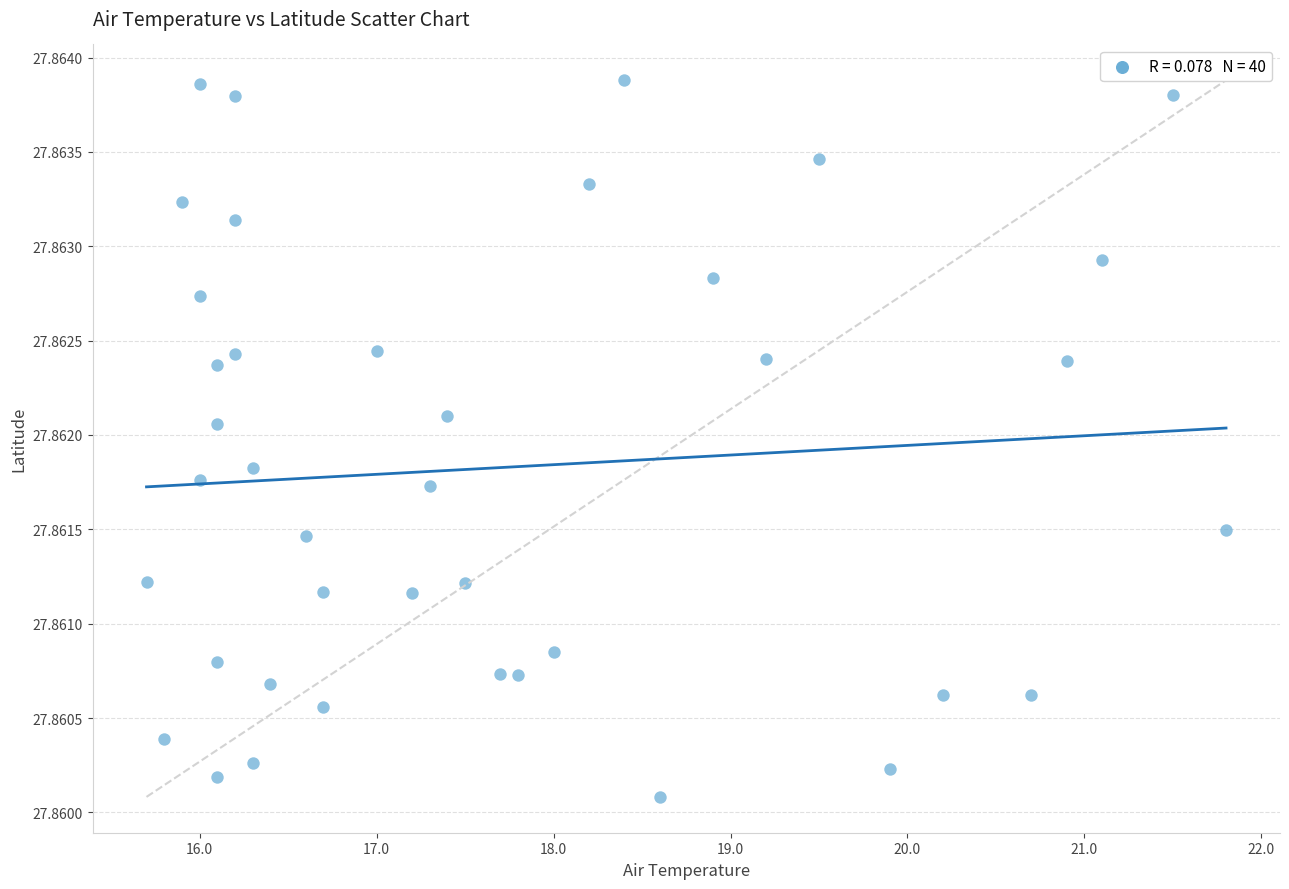

What is the range of X values (max minus min)?

6.1